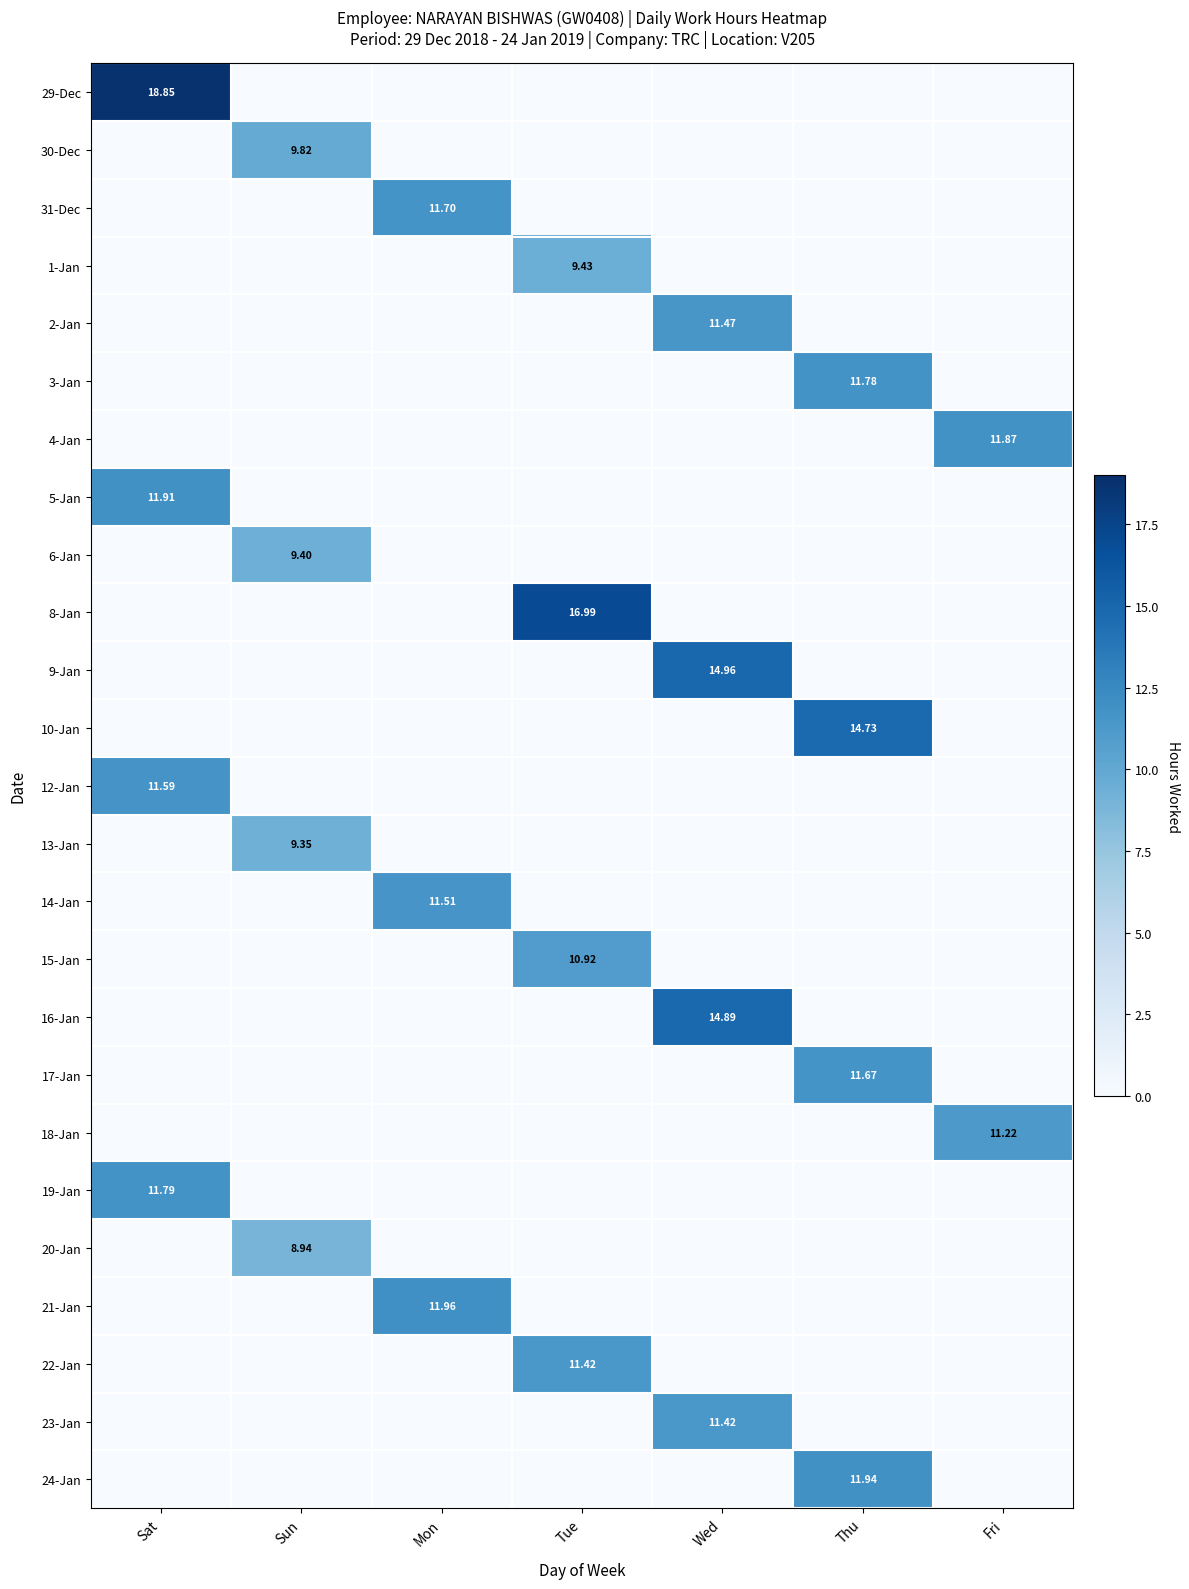

What is the maximum value for 3-Jan?

11.8